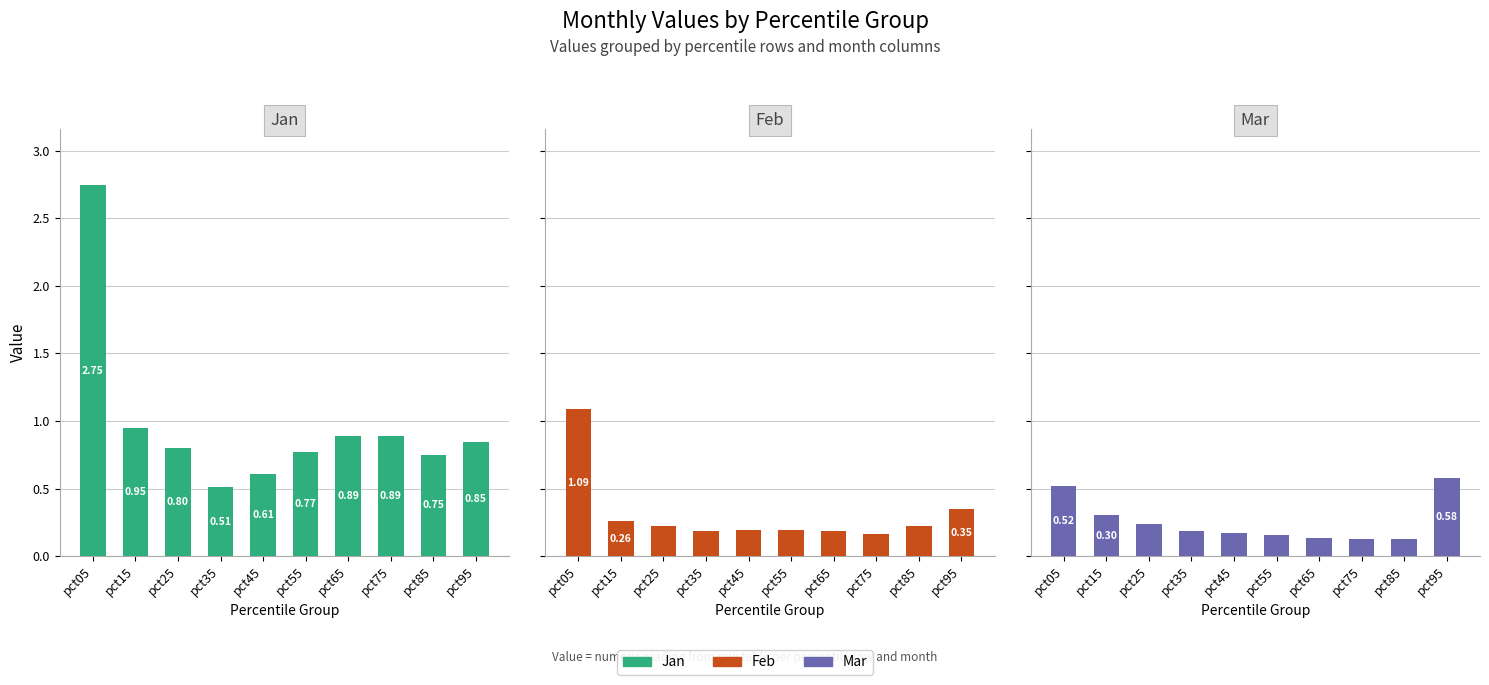

Between pct25 and pct95, which series saw the biggest shift?

Mar